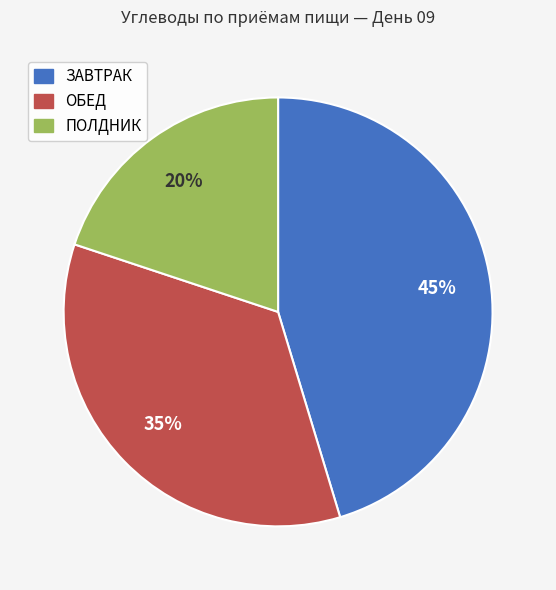

Is there a majority slice in this chart?

No